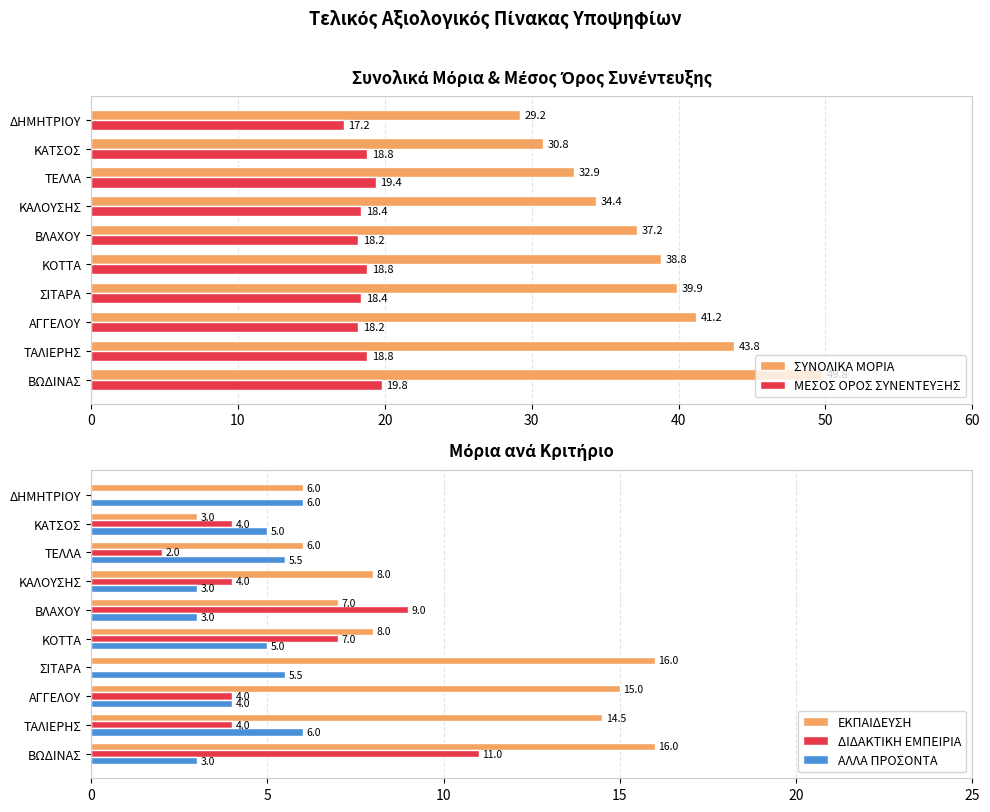

What is the average value of the ΑΛΛΑ ΠΡΟΣΟΝΤΑ series?

4.6